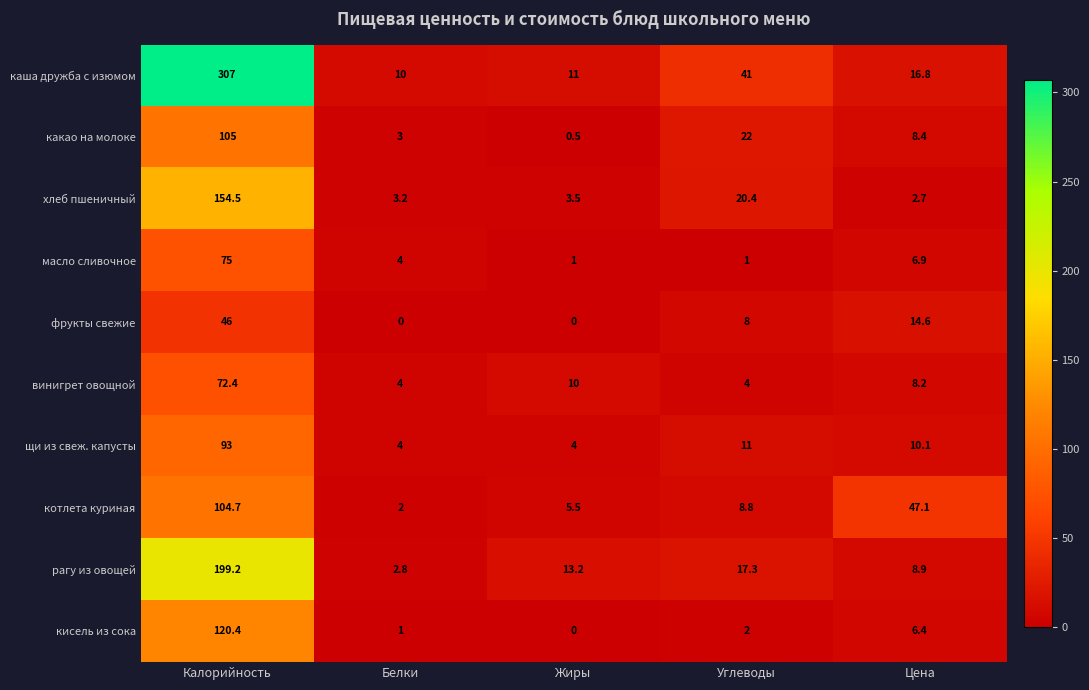

What is the maximum value shown in the chart?

307.0